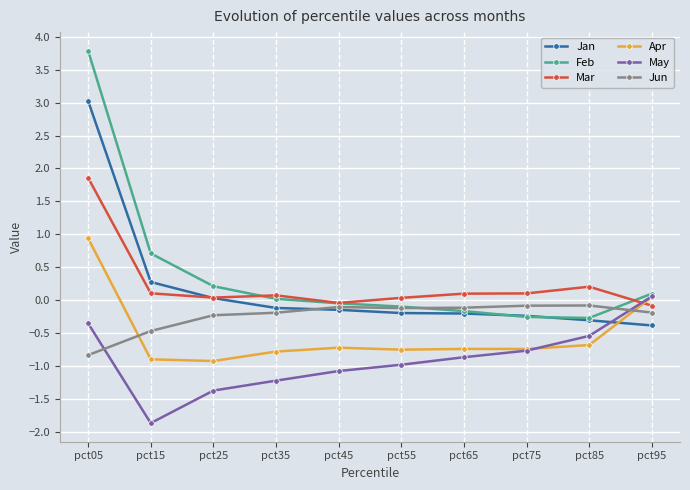

At how many categories does at least one series exceed 0?

9